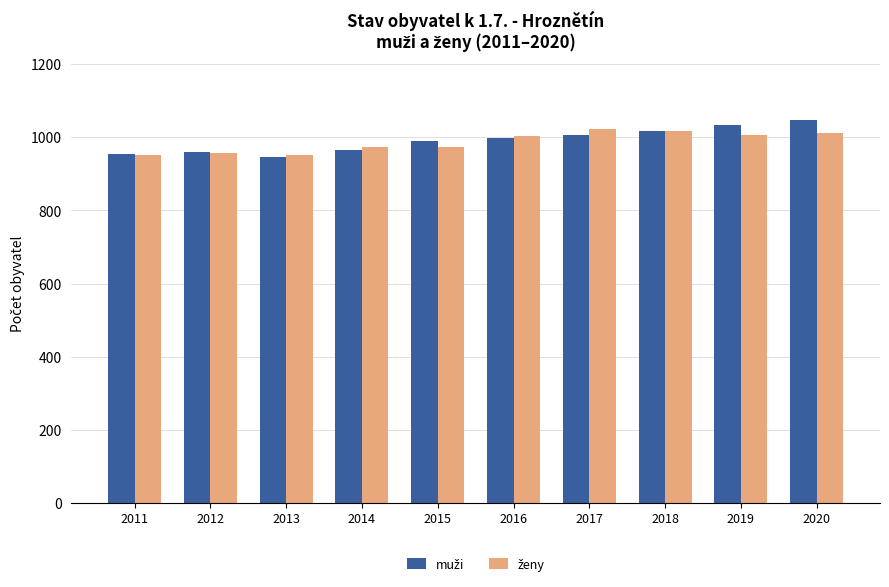

At which category is the sum across all series the highest?

2020